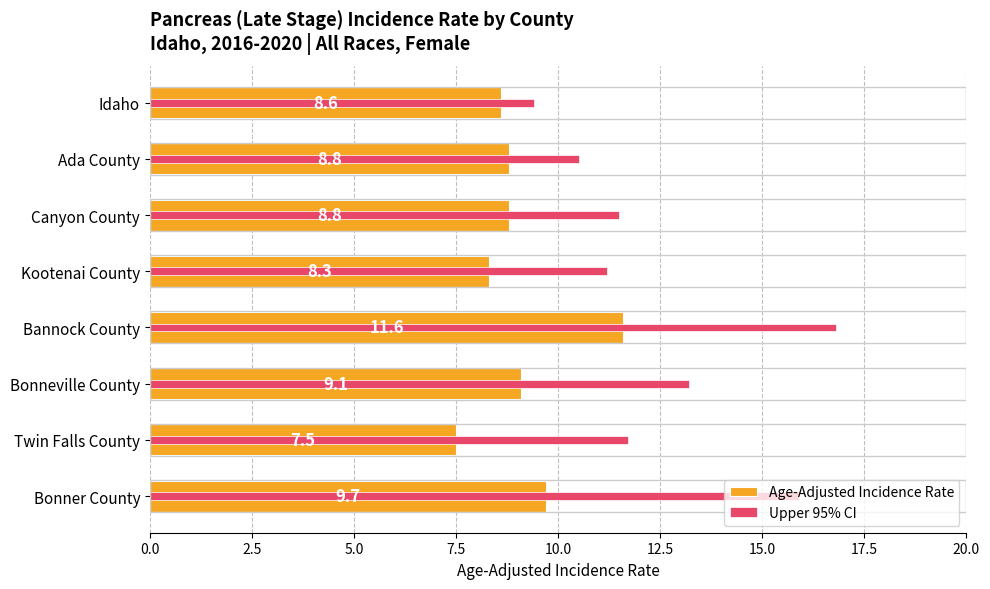

At Bonner County, list the series in order from smallest to largest.

Age-Adjusted Incidence Rate, Upper 95% CI